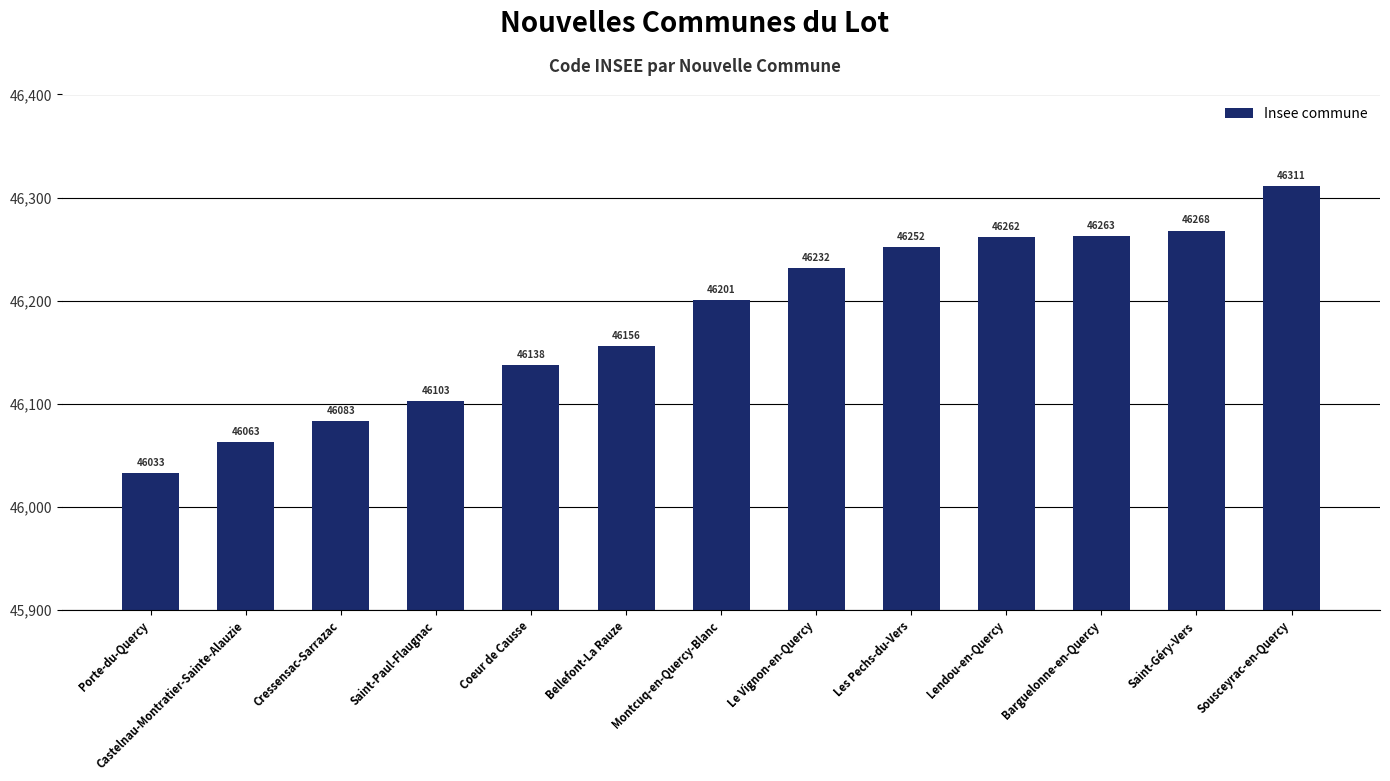

What is the label of the 6th bar from the right?

Le Vignon-en-Quercy